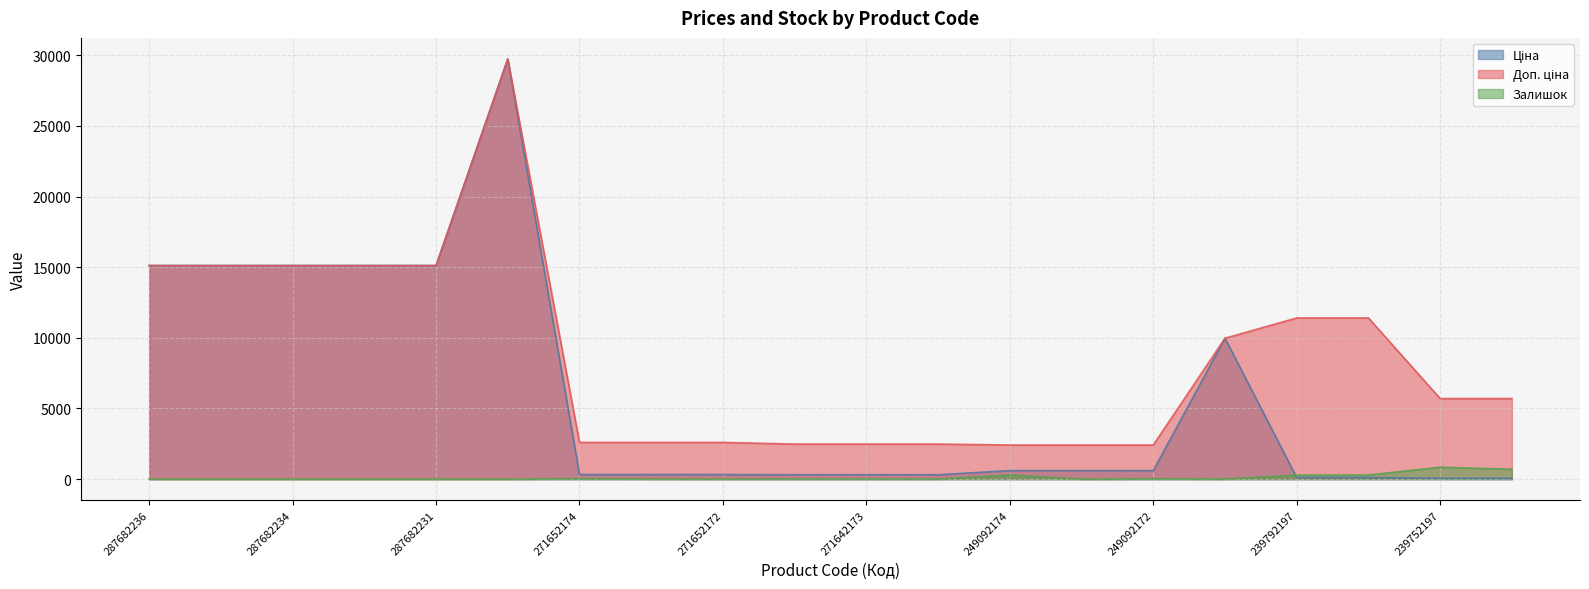

Which category has the highest value in the Залишок series?

239752197